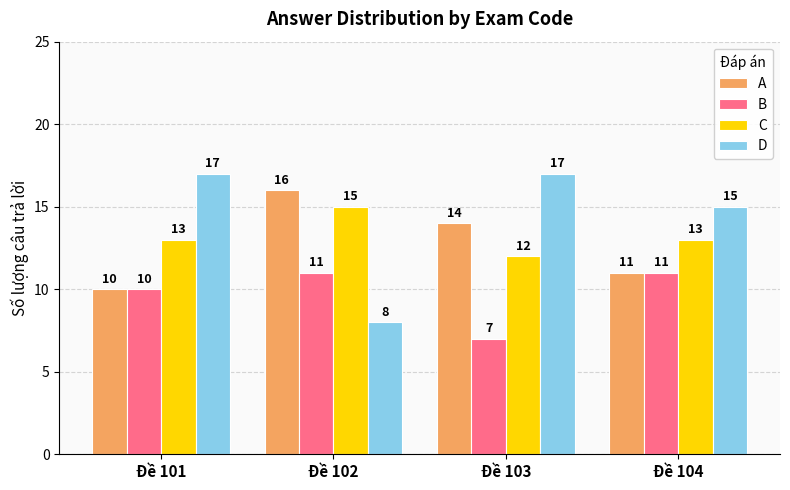

At which label does C reach its peak?

Đề 102